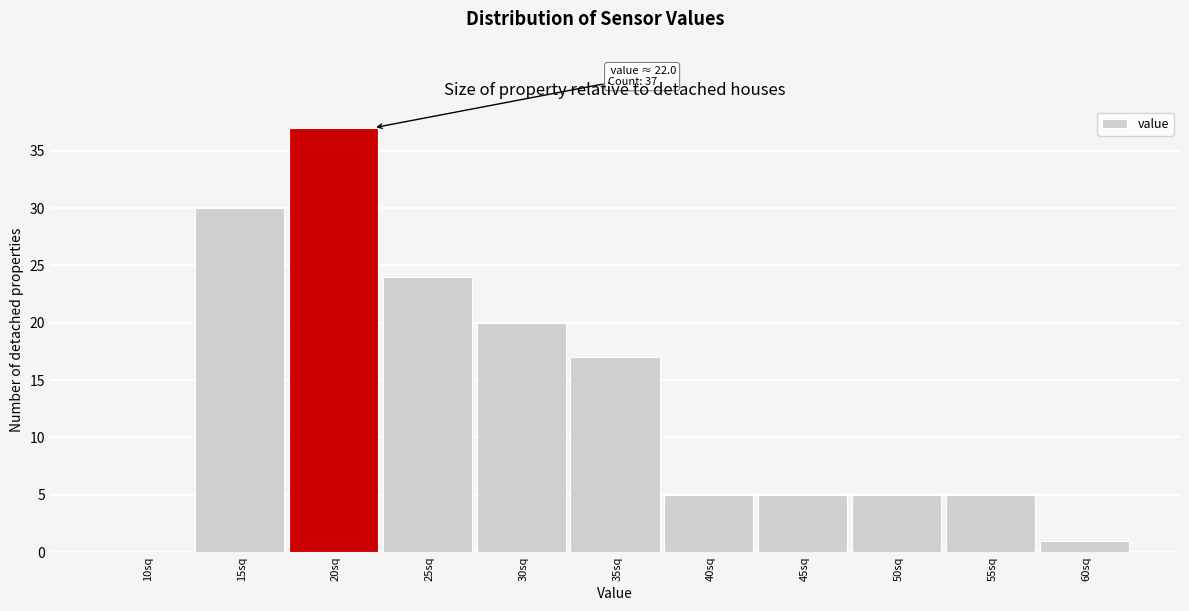

Reading right to left, extract all data points from this chart.

60sq=1	55sq=5	50sq=5	45sq=5	40sq=5	35sq=17	30sq=20	25sq=24	20sq=37	15sq=30	10sq=0